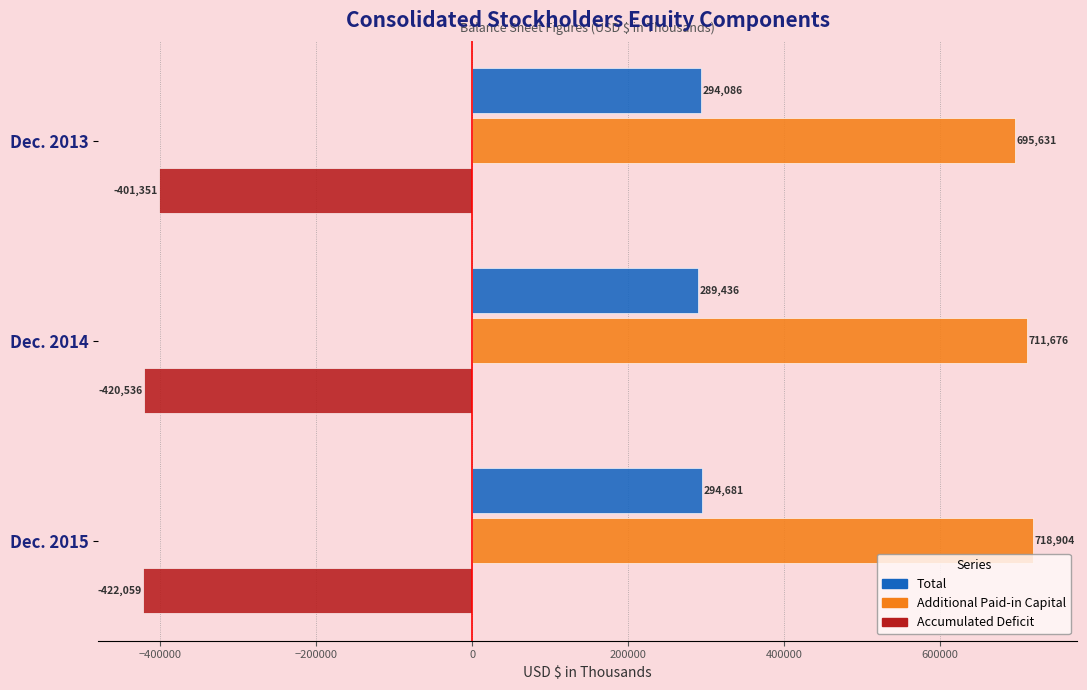

Which series has the largest total across all categories?

Additional Paid-in Capital